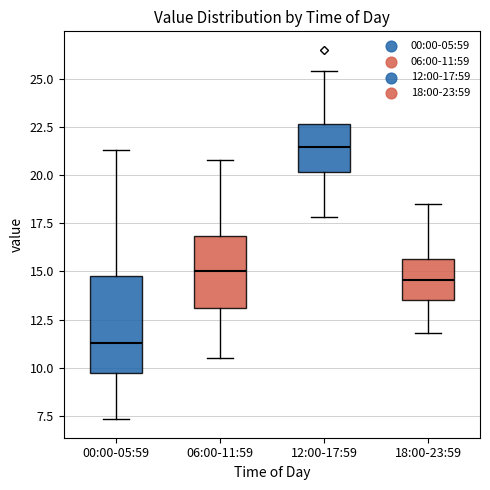

Which box has the highest median line?

12:00-17:59